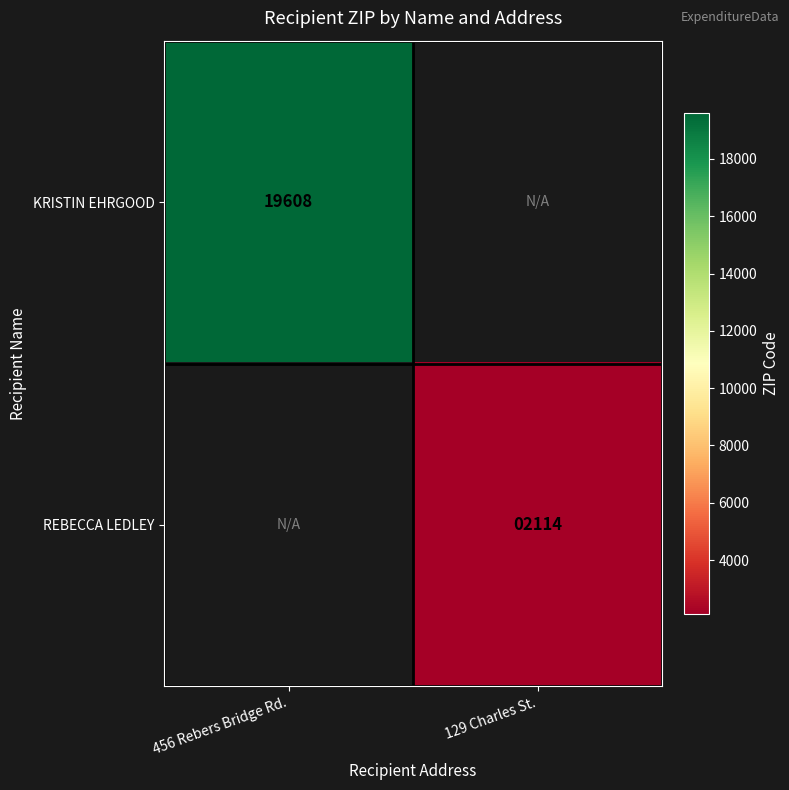

True or false: KRISTIN EHRGOOD has a value of 26982 at 456 Rebers Bridge Rd..

False